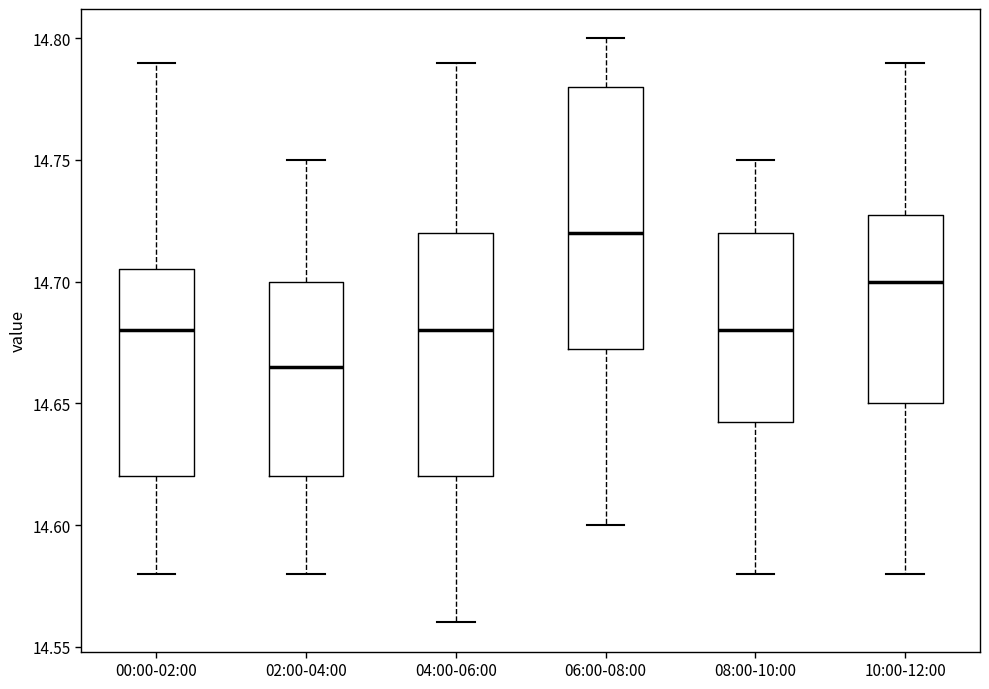

Which box's median line is the highest?

06:00-08:00